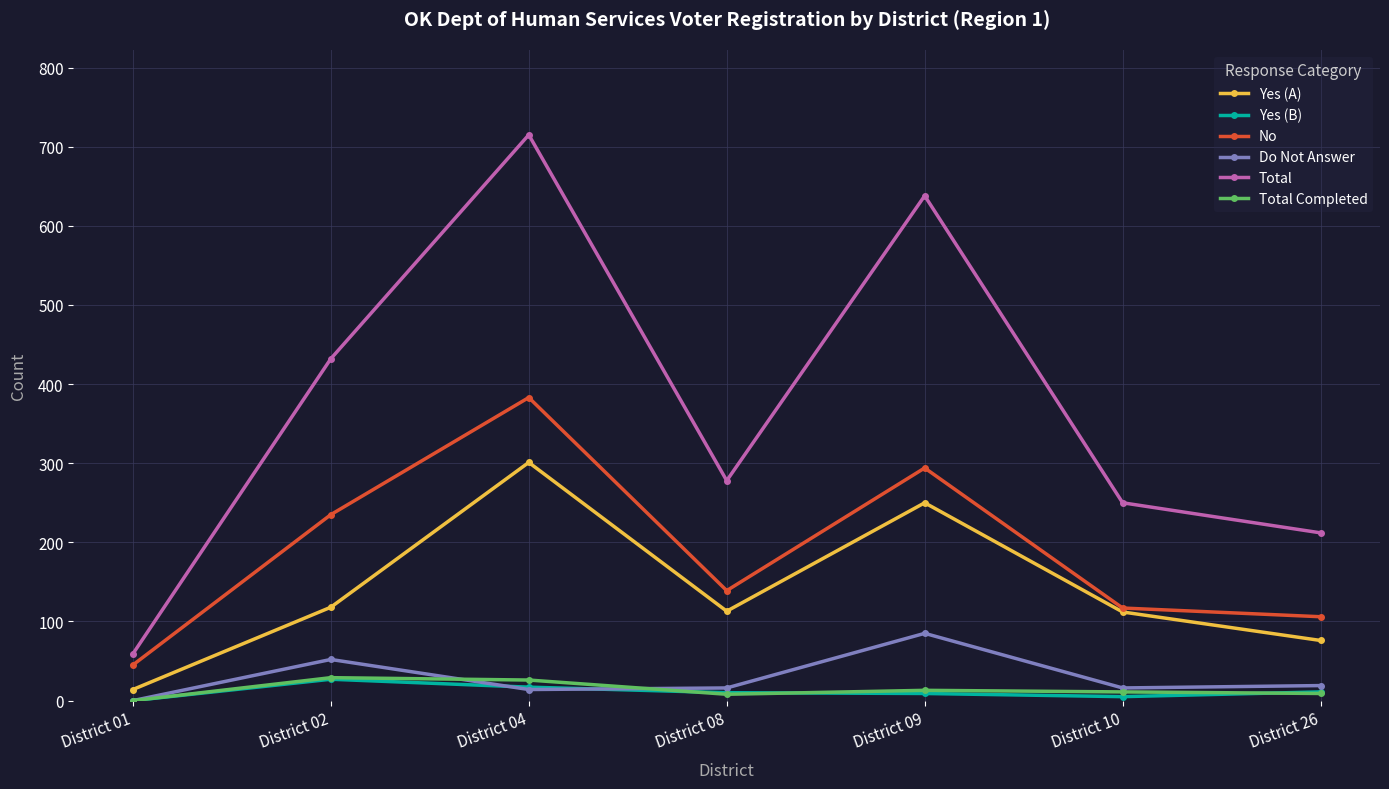

True or false: Total and Do Not Answer cross at least once.

False